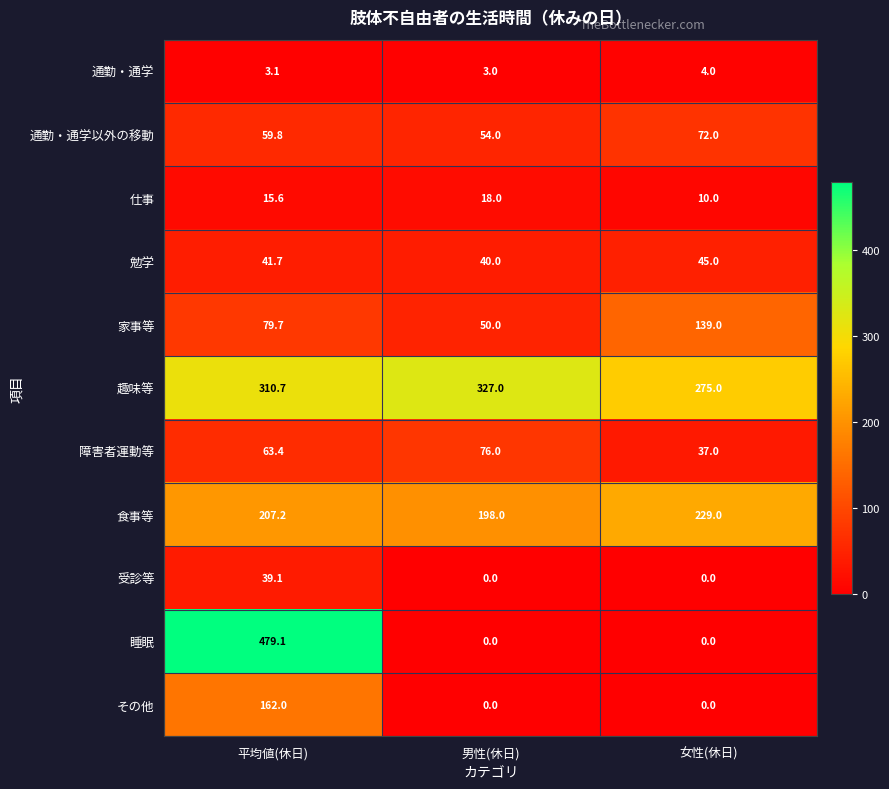

How many categories are shown in the chart?

3